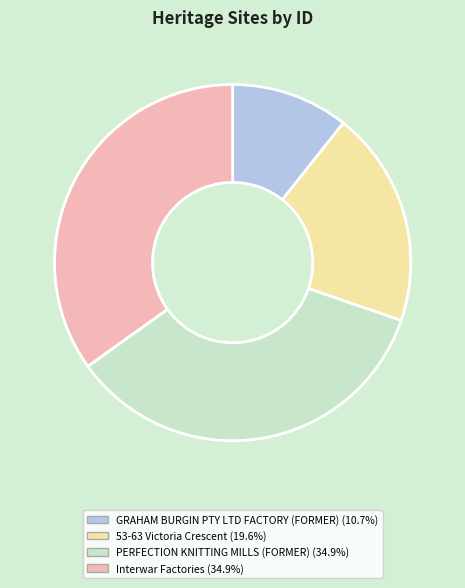

Is it true that GRAHAM BURGIN PTY LTD FACTORY (FORMER) is 20% of the pie?

False